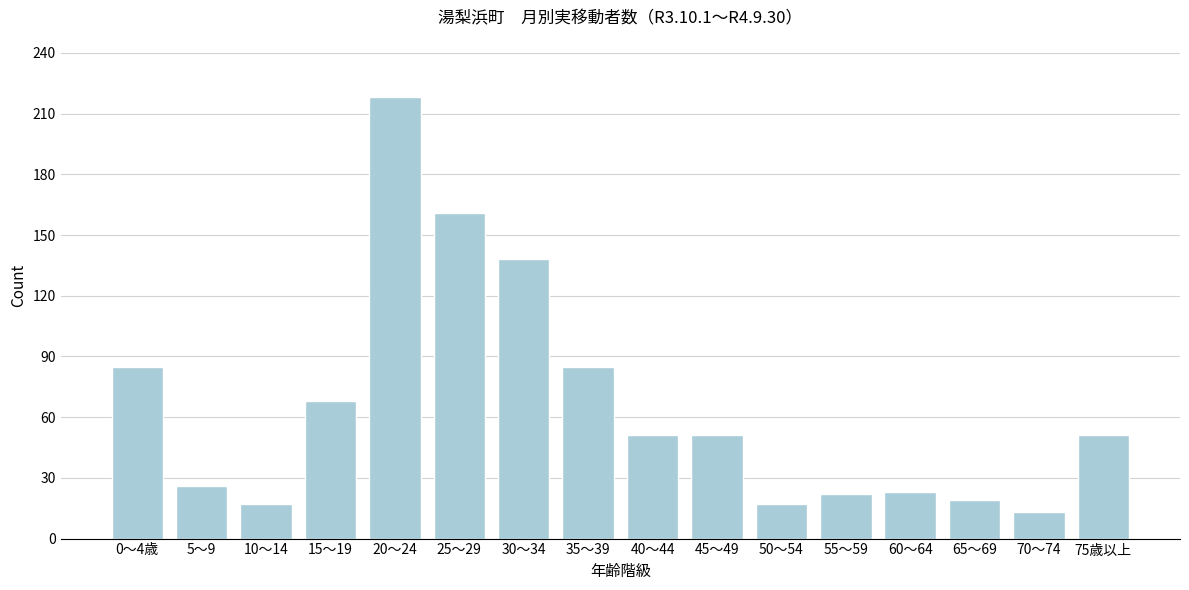

Which label corresponds to the largest value in the chart?

20～24